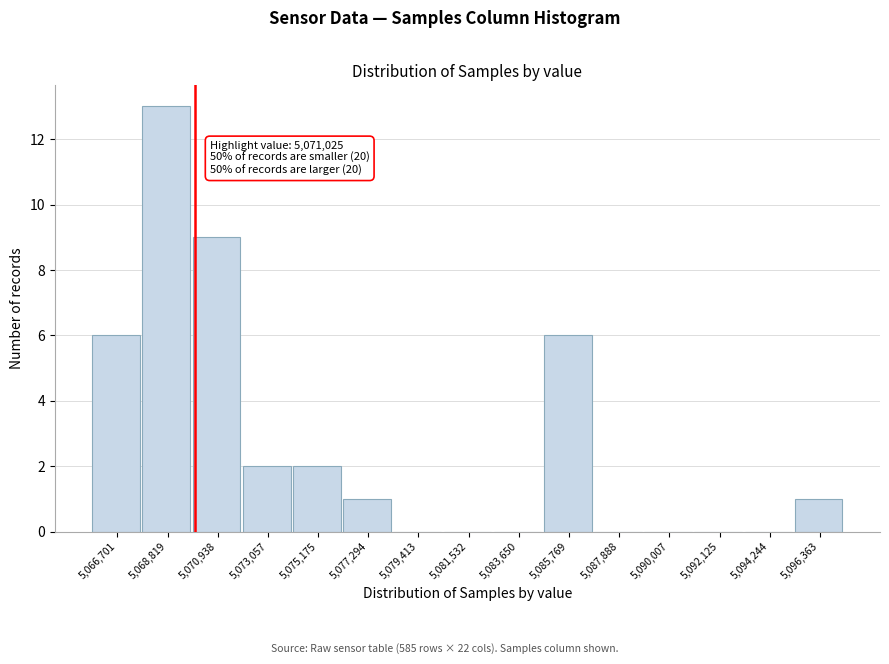

Reading left to right, transcribe all the data shown in this chart.

5,066,701=6	5,068,819=13	5,070,938=9	5,073,057=2	5,075,175=2	5,077,294=1	5,079,413=0	5,081,532=0	5,083,650=0	5,085,769=6	5,087,888=0	5,090,007=0	5,092,125=0	5,094,244=0	5,096,363=1